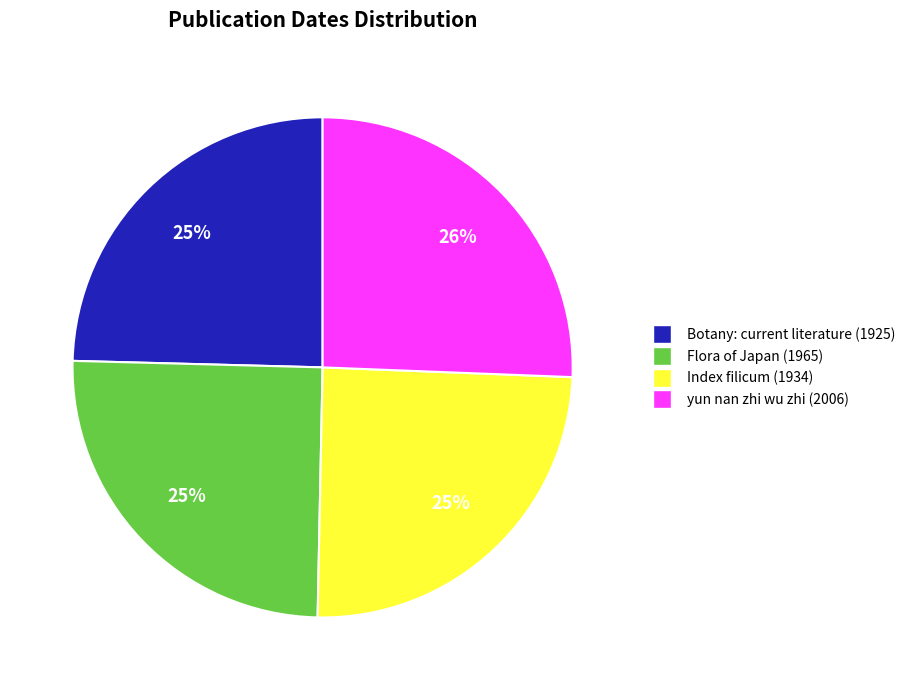

How many slices are in this pie chart?

4